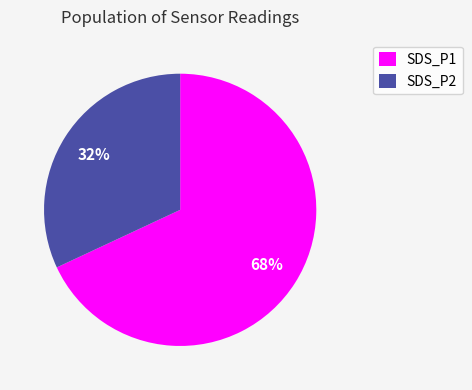

Which slice is the largest?

SDS_P1